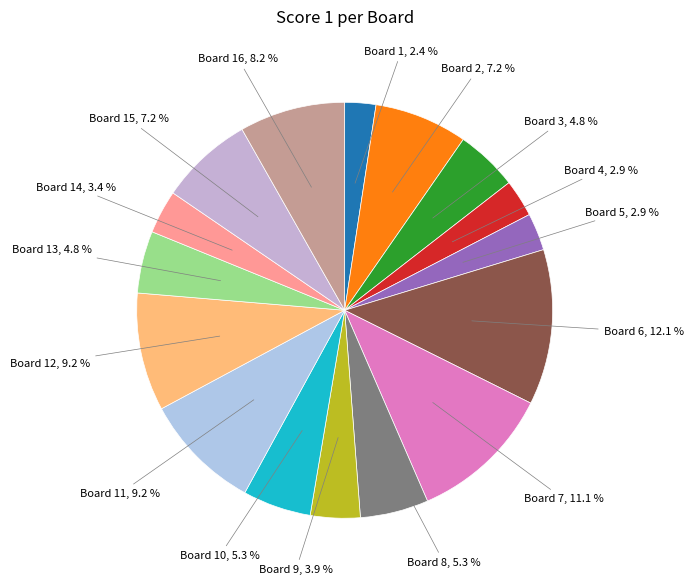

To the nearest percent, what is the difference between the largest and smallest slice percentages?

10%